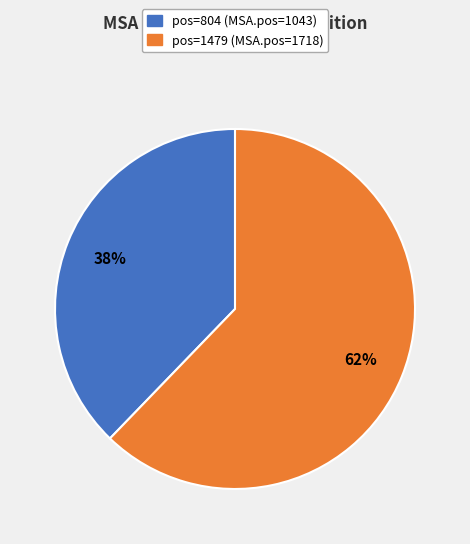

Is there any slice that represents more than half of the pie?

Yes